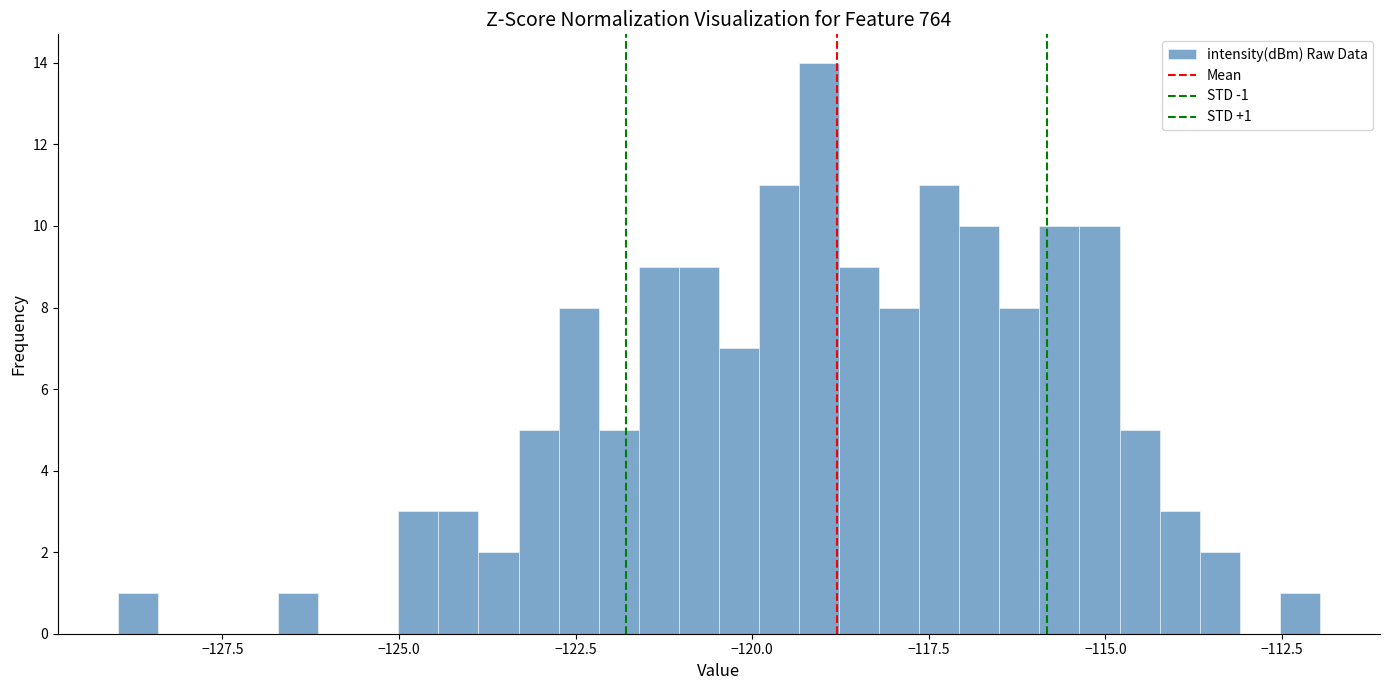

Around what value on the x-axis is the tallest bar? Give the approximate position of its centre, as read against the axis.

-119.0